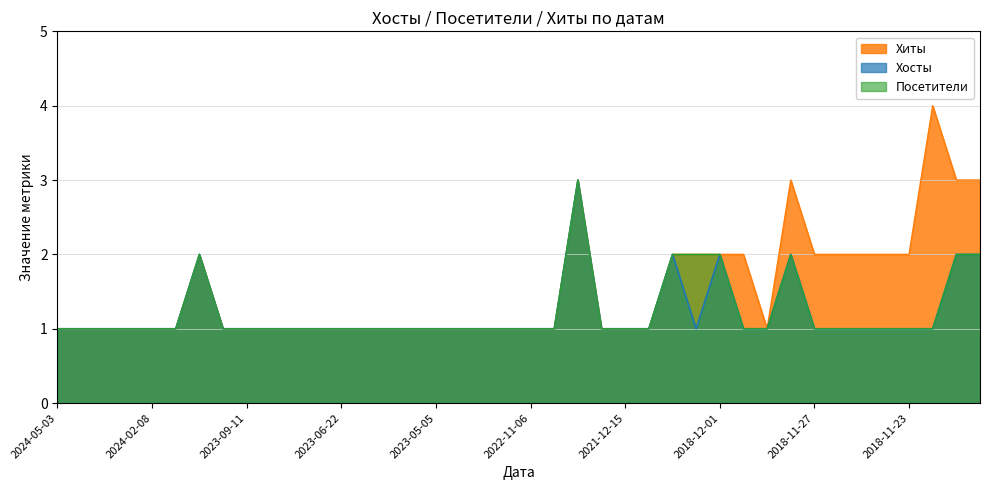

What is the sum of the Хосты values at 2021-12-17 and 2022-01-07?

2